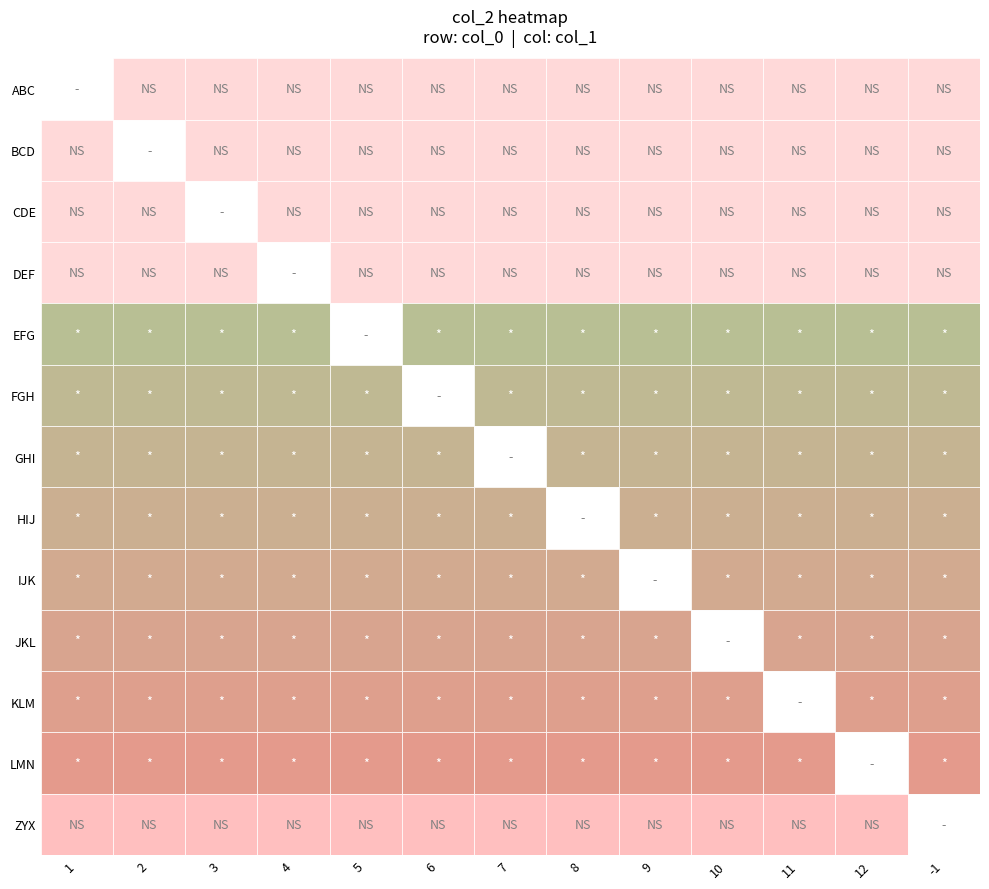

What is the minimum value for LMN?

13.3